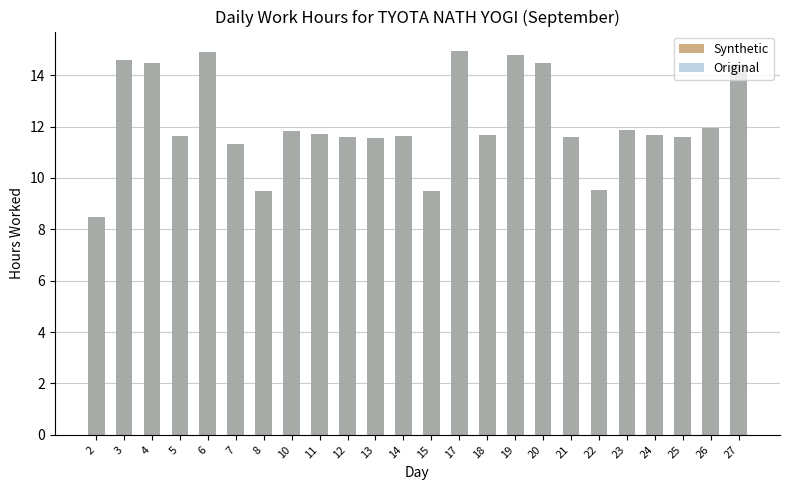

True or false: Original has a value of 14.6 at 3.

True